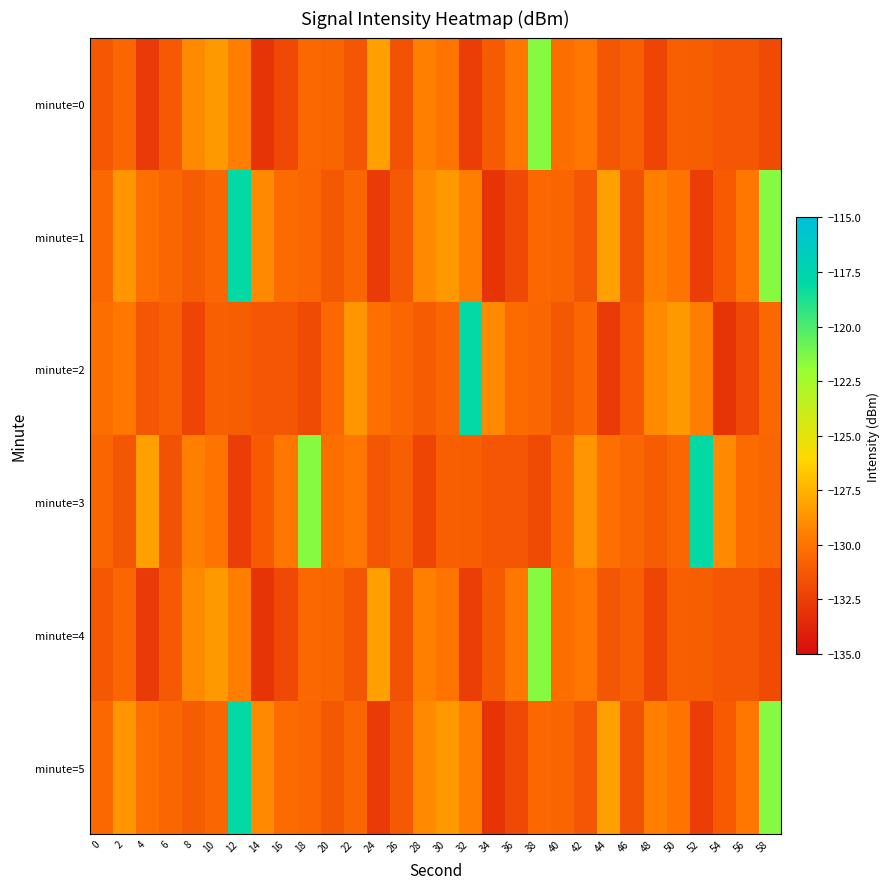

What is the minimum value shown in the chart?

-133.0